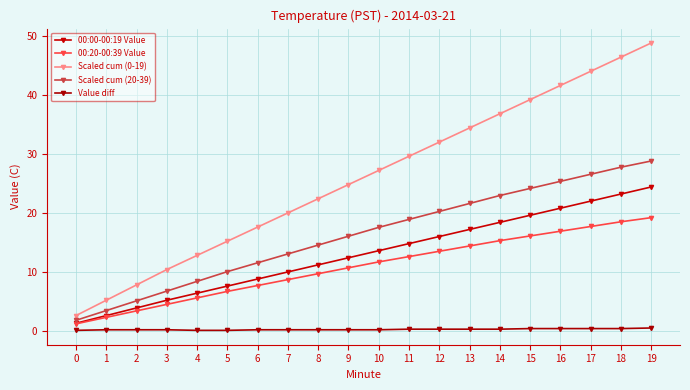

True or false: 00:20-00:39 Value and Value diff cross at least once.

False